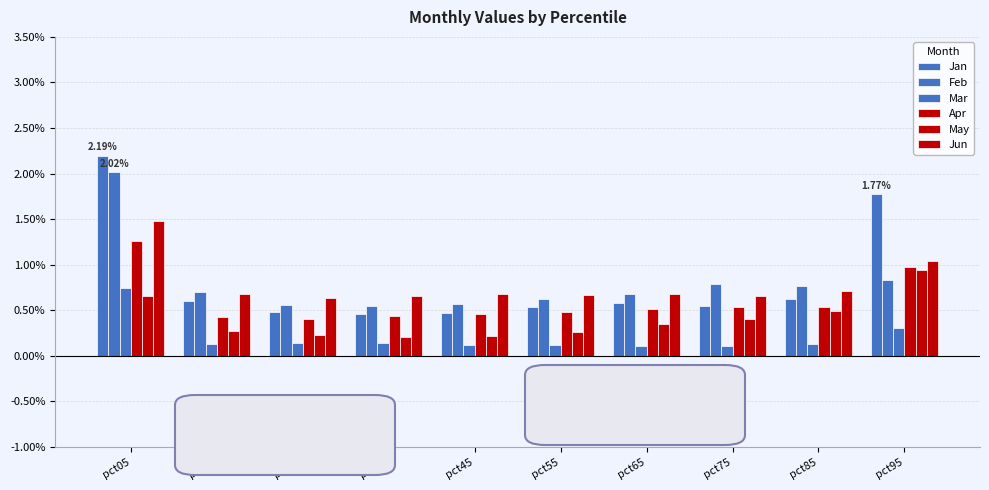

What is the sum of the May values at pct75 and pct95?

1.4